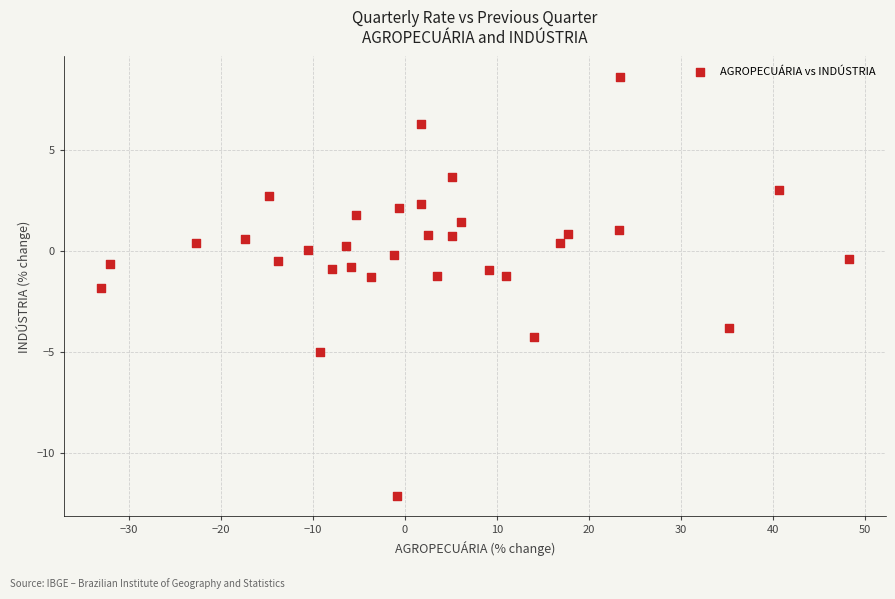

What is the range of X values (max minus min)?

81.2